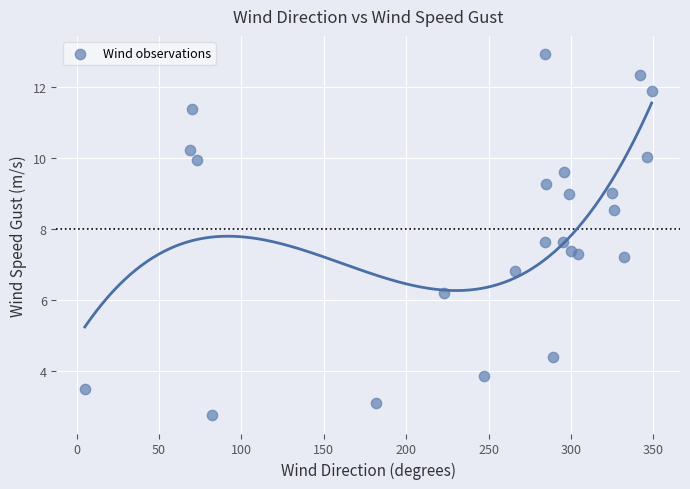

What is the range of Y values (max minus min)?

10.2